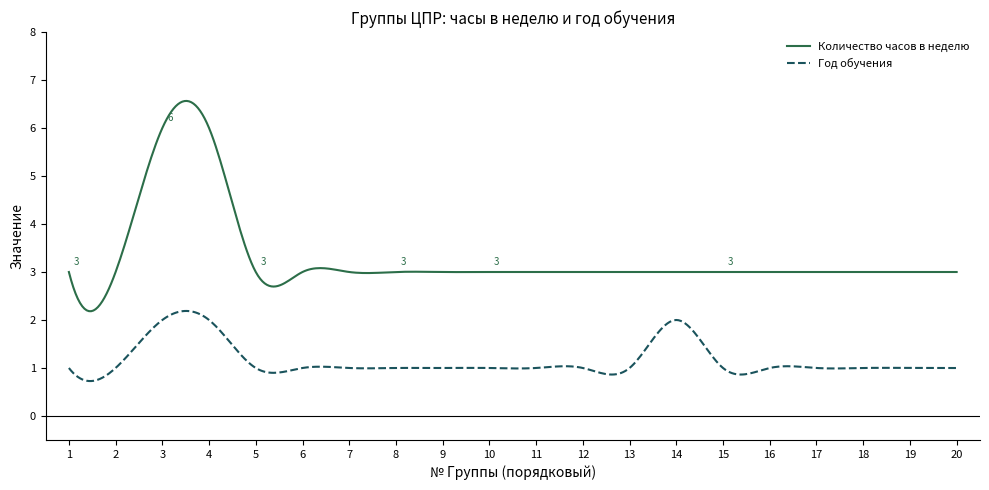

True or false: Год обучения and Количество часов в неделю cross at least once.

False